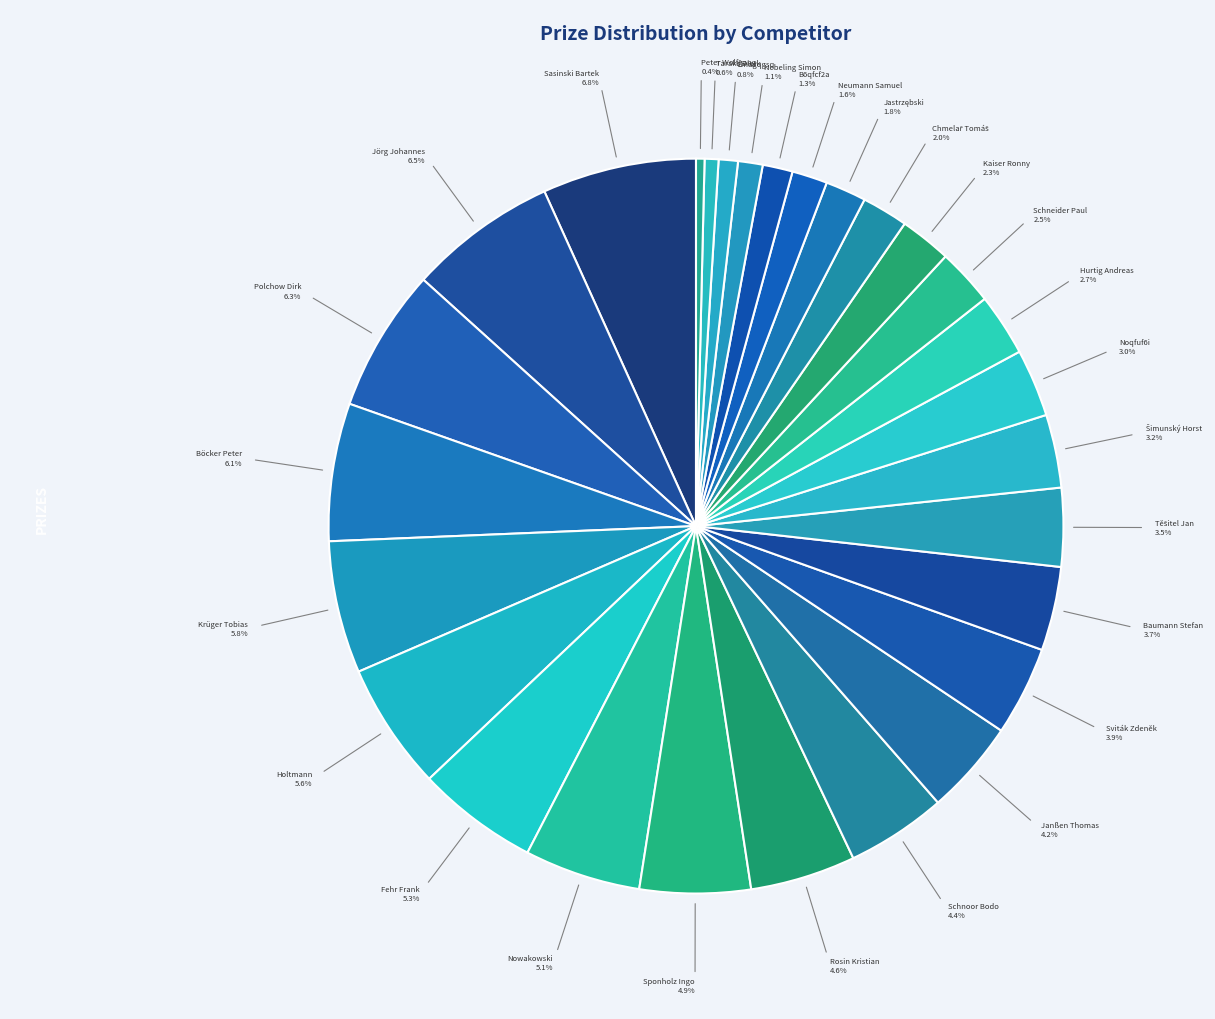

How many segments does this pie chart have?

28